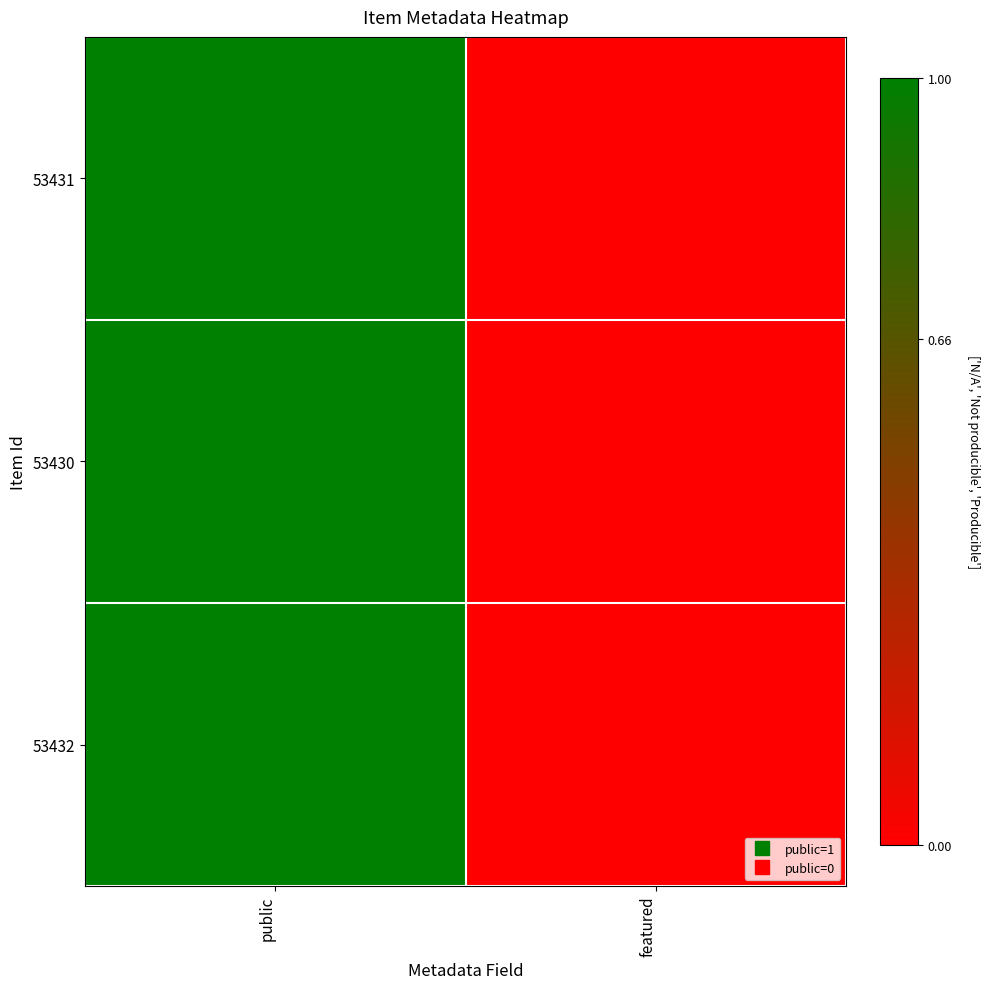

Reading left to right, transcribe all the data shown in this chart.

53431: public=1	featured=0
53430: public=1	featured=0
53432: public=1	featured=0